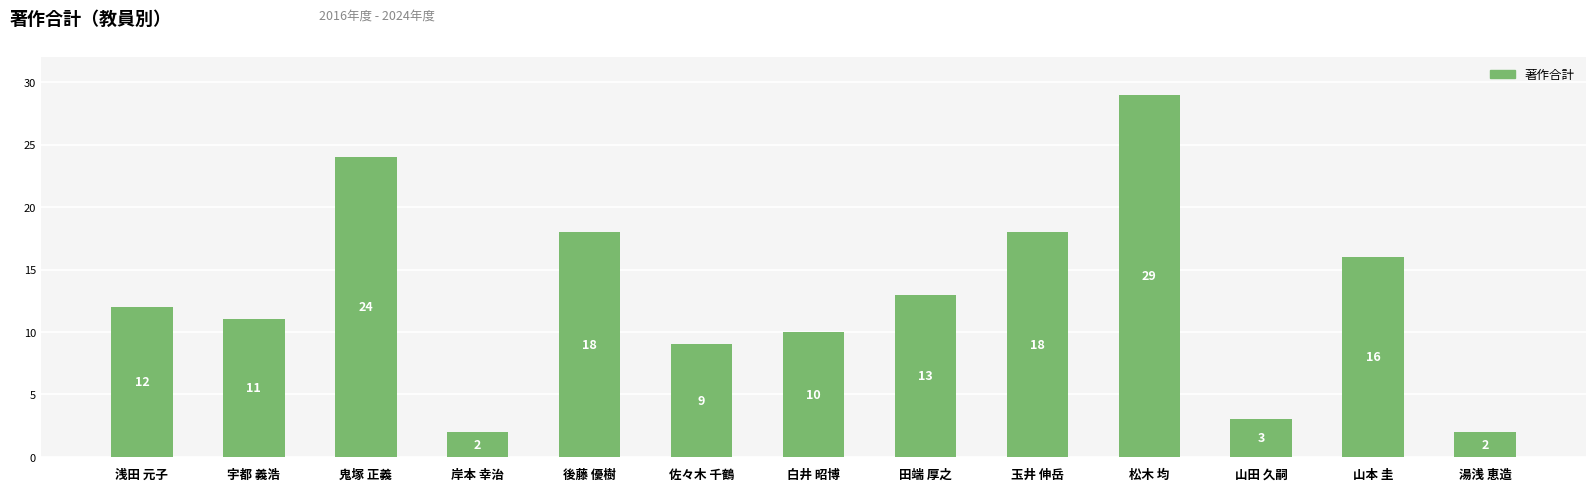

What is the smallest value displayed?

2